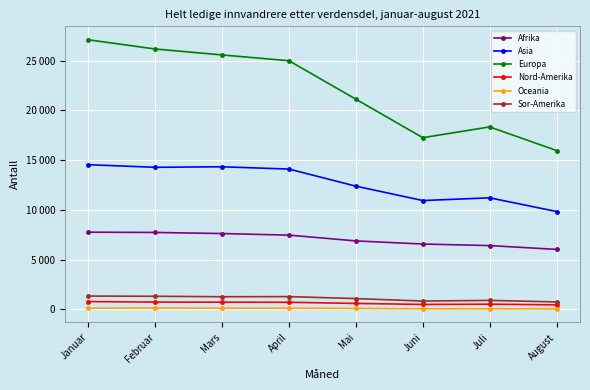

At which label does Nord-Amerika first exceed 717?

Januar